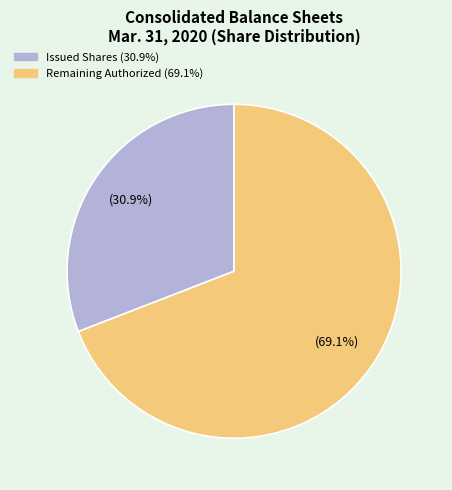

Does any single category account for the majority?

Yes